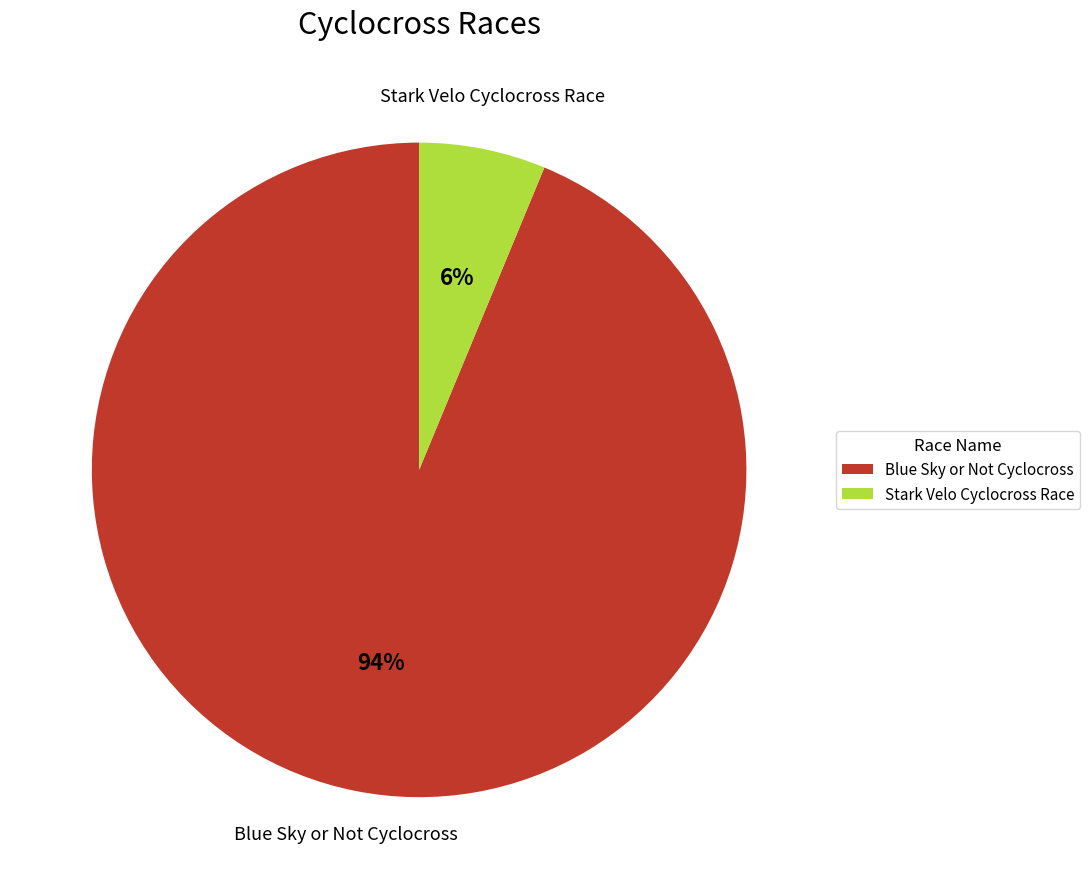

How many slices are in this pie chart?

2